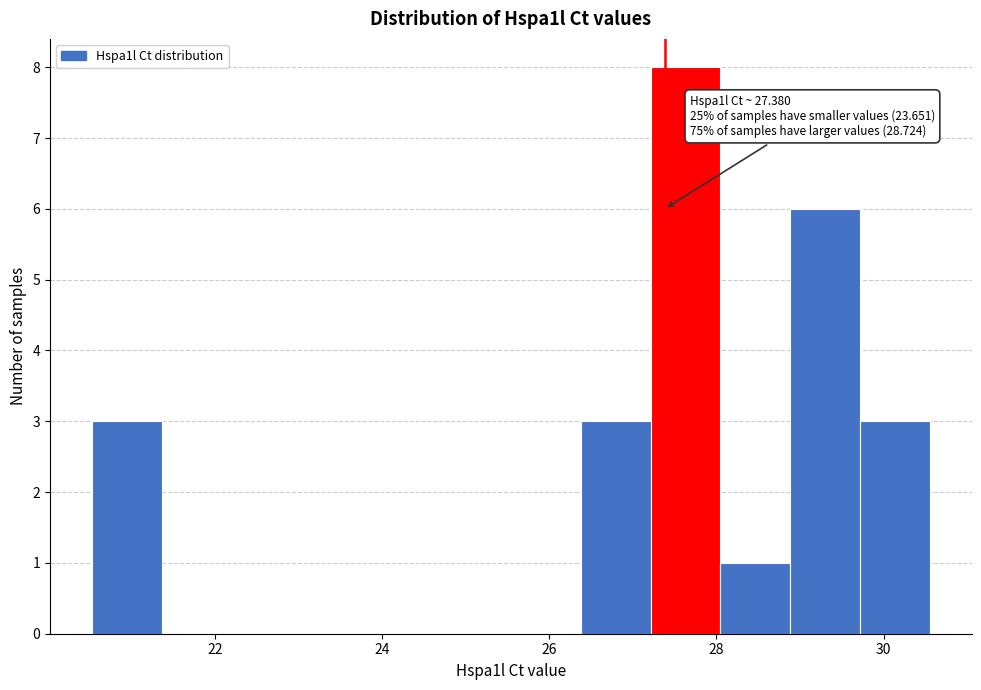

Which range on the x-axis has the tallest bar?

27.2 to 28.0